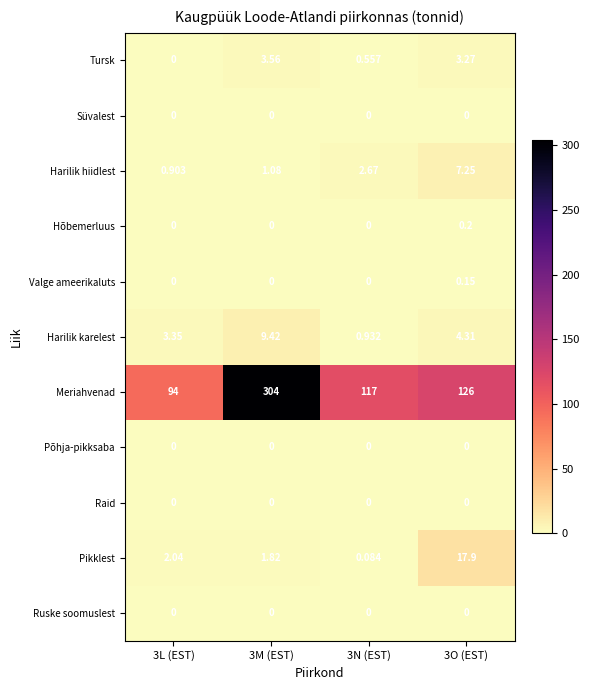

What is the total value across all series at 3N (EST)?

121.2